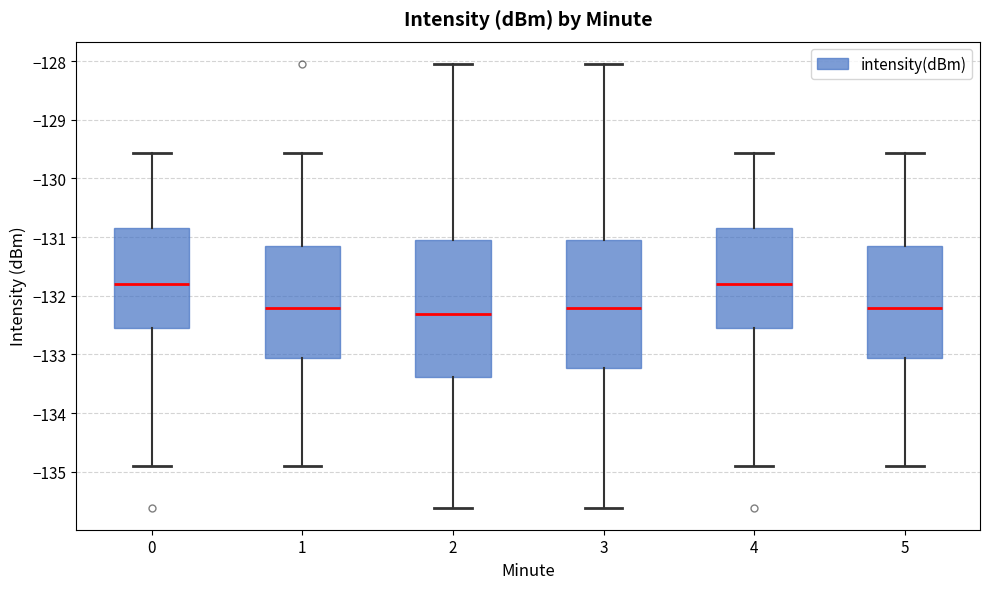

Reading left to right, transcribe this box plot: for each box, give where its median line is, the range the box spans, and where its two whiskers end, as read against the y-axis. The values are not printed on the chart, so give them approximately, as read against the axis.

0: median -131.8, box -132.6 to -130.9, whiskers -134.9 to -129.6
1: median -132.2, box -133.1 to -131.2, whiskers -134.9 to -129.6
2: median -132.3, box -133.4 to -131.0, whiskers -135.6 to -128.0
3: median -132.2, box -133.2 to -131.0, whiskers -135.6 to -128.0
4: median -131.8, box -132.6 to -130.9, whiskers -134.9 to -129.6
5: median -132.2, box -133.1 to -131.2, whiskers -134.9 to -129.6